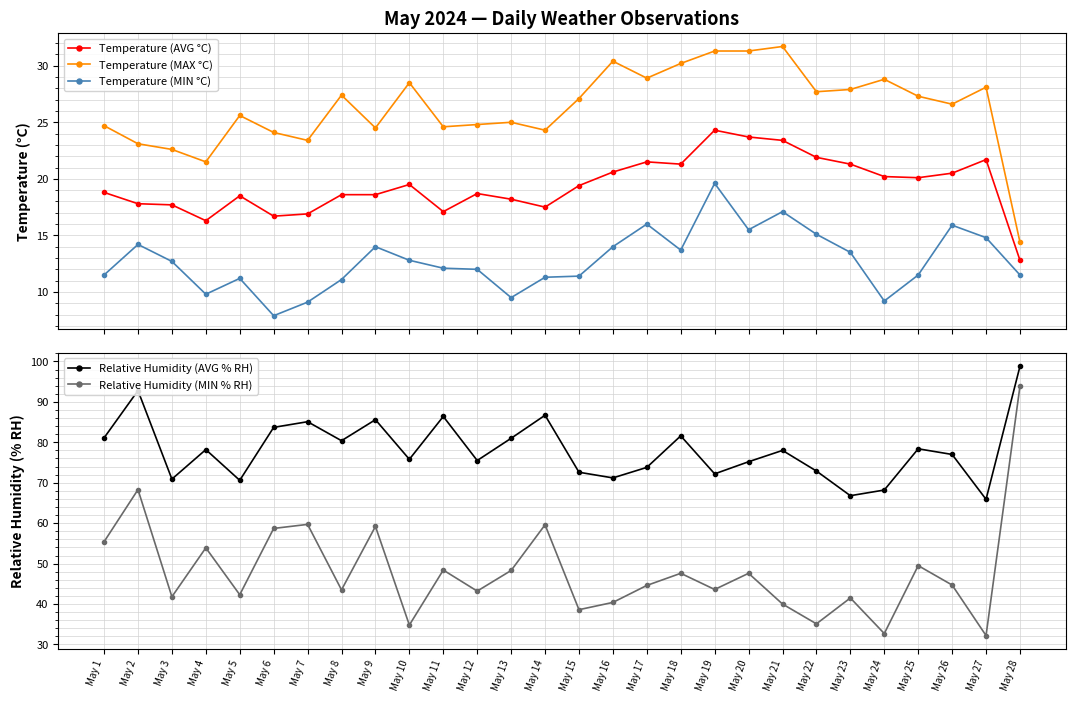

True or false: Temperature (AVG °C) has a value of 31.9 at May 8.

False